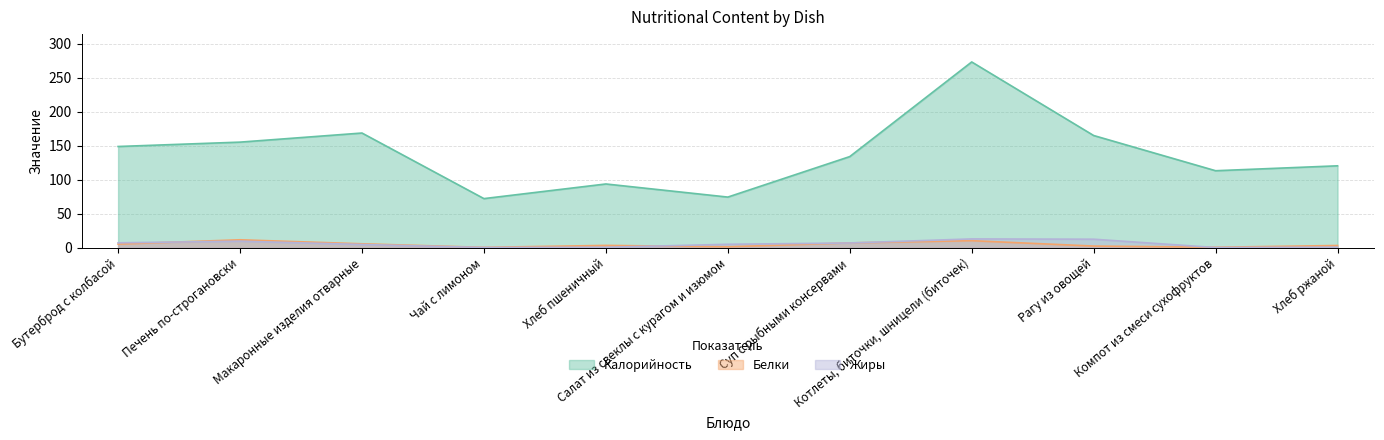

What is the total value across all series at Рагу из овощей?

179.3